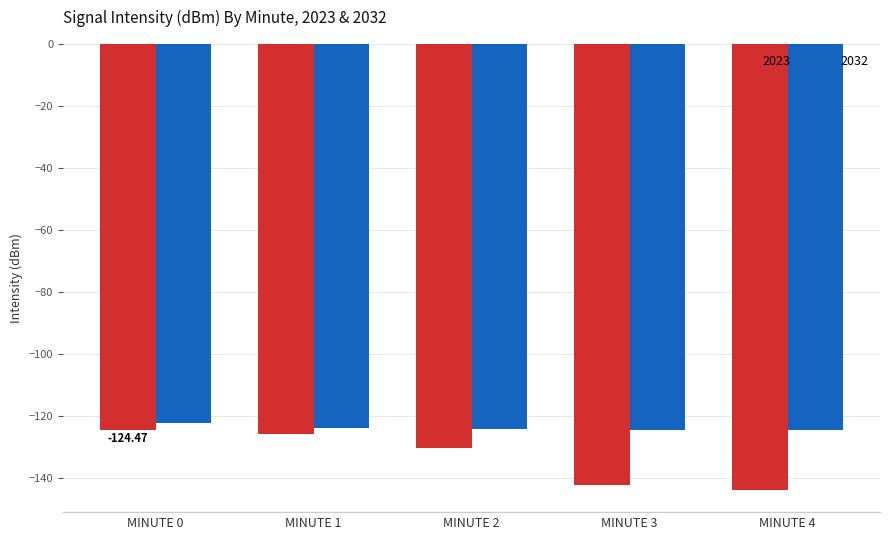

What is the total value across all series at MINUTE 3?

-266.8